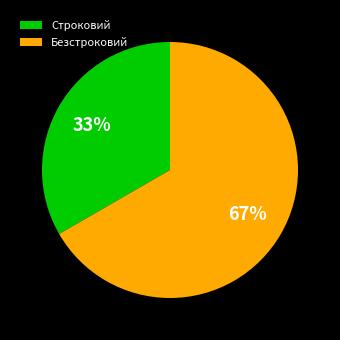

How many segments does this pie chart have?

2